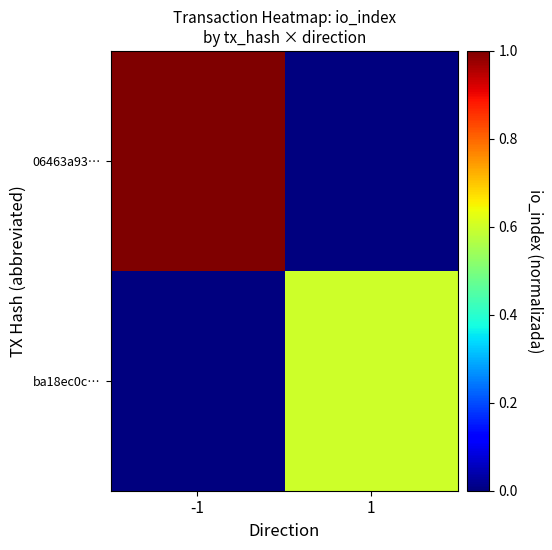

Reading right to left, transcribe all the data shown in this chart.

06463a93…: 1=0.0	-1=1.0
ba18ec0c…: 1=0.6	-1=0.0